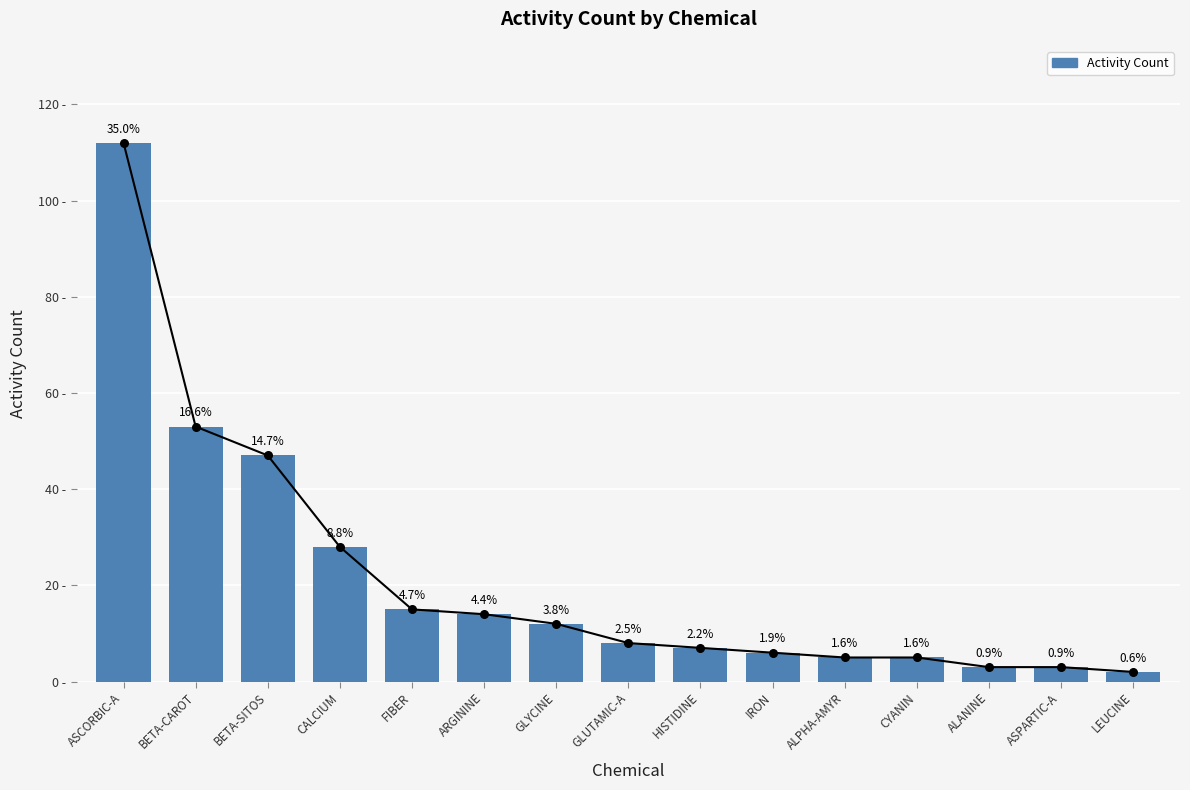

Which has a higher value, FIBER or GLUTAMIC-A?

FIBER